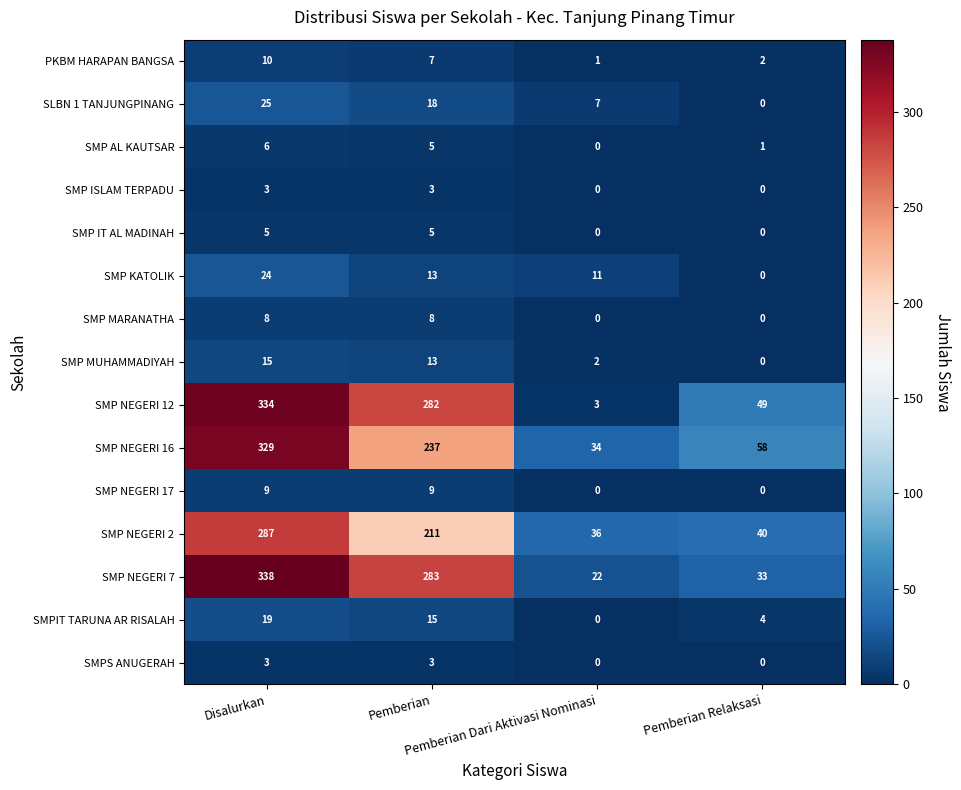

How many data points does each series have?

4